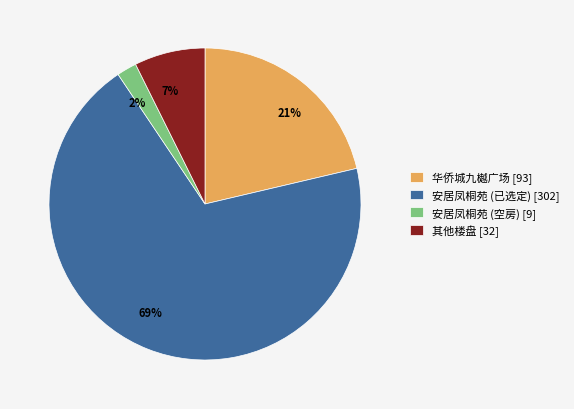

Is there any slice that represents more than half of the pie?

Yes